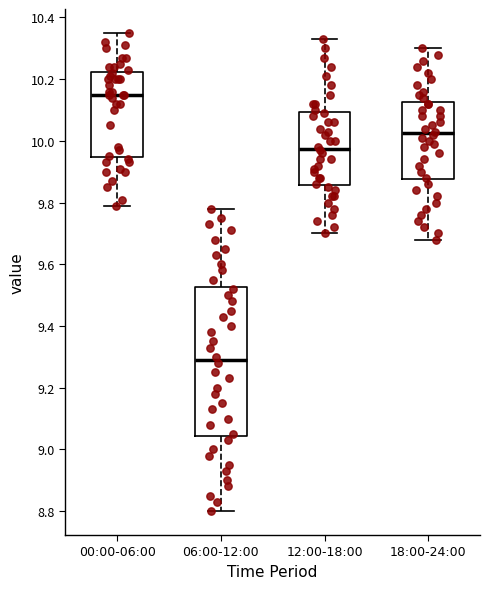

Reading left to right, read every box against the y-axis: the position of its median line, the range the box covers, and the ends of its whiskers. The values are not printed on the chart, so give them approximately, as read against the axis.

00:00-06:00: median 10.16, box 9.94 to 10.22, whiskers 9.80 to 10.36
06:00-12:00: median 9.30, box 9.04 to 9.52, whiskers 8.80 to 9.78
12:00-18:00: median 9.98, box 9.86 to 10.10, whiskers 9.70 to 10.34
18:00-24:00: median 10.02, box 9.88 to 10.12, whiskers 9.68 to 10.30